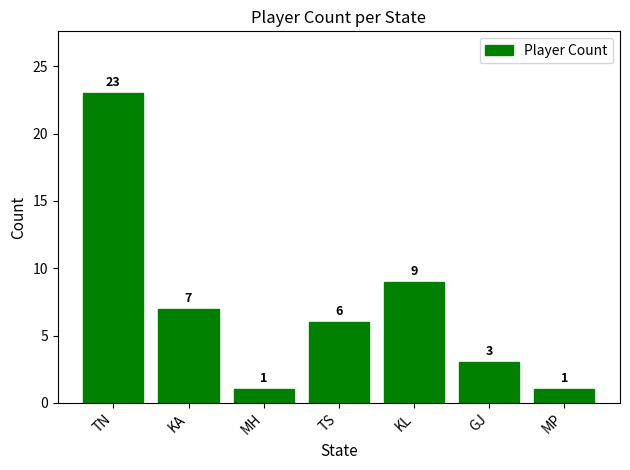

What is the sum of all values?

50